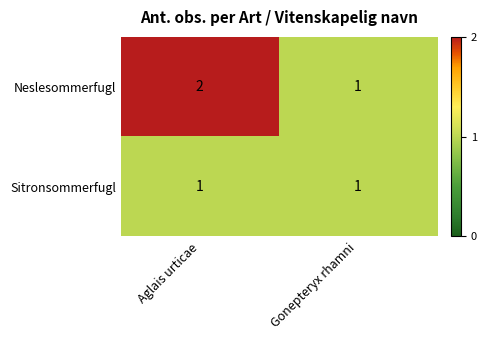

Which series has the largest total across all categories?

Neslesommerfugl